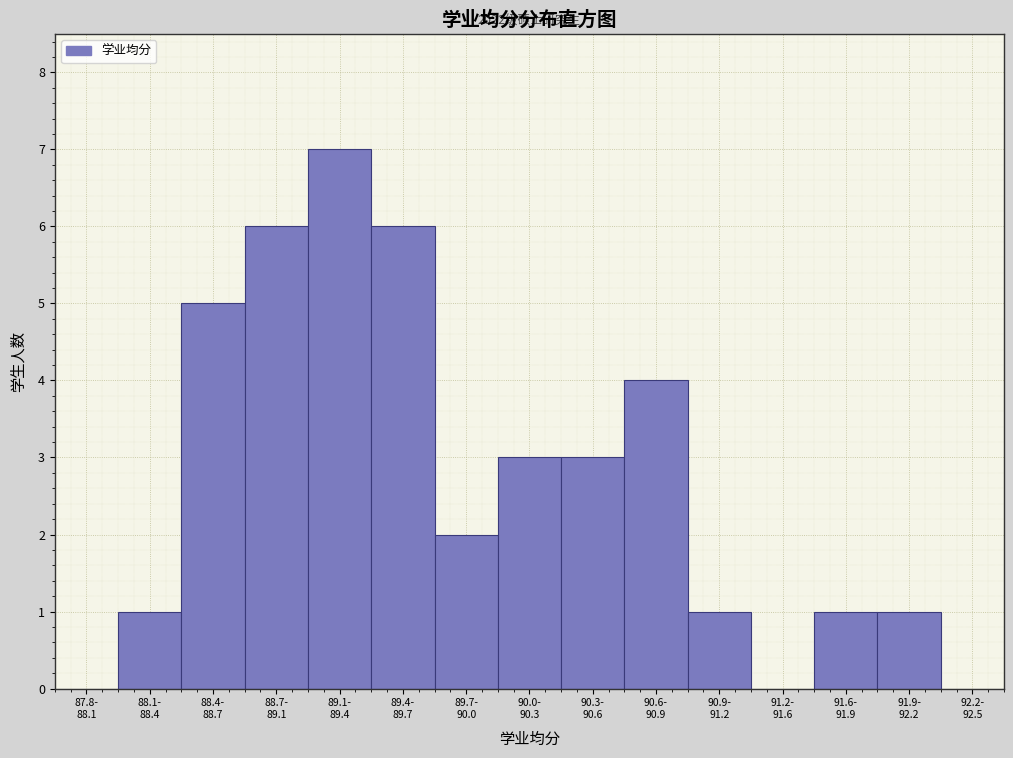

What is the greatest value displayed?

7